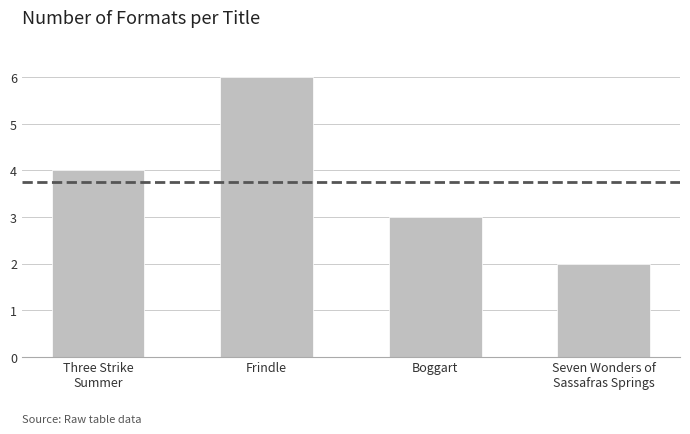

Which has a higher value, Three Strike
Summer or Seven Wonders of
Sassafras Springs?

Three Strike
Summer